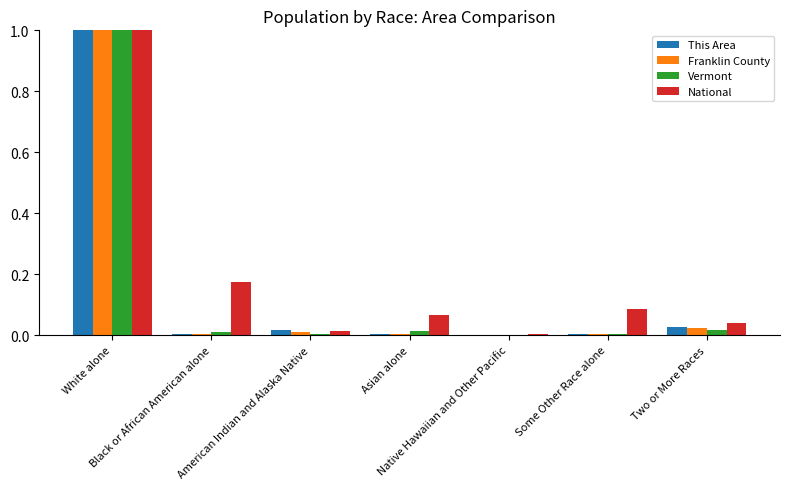

Which series has the largest total across all categories?

National